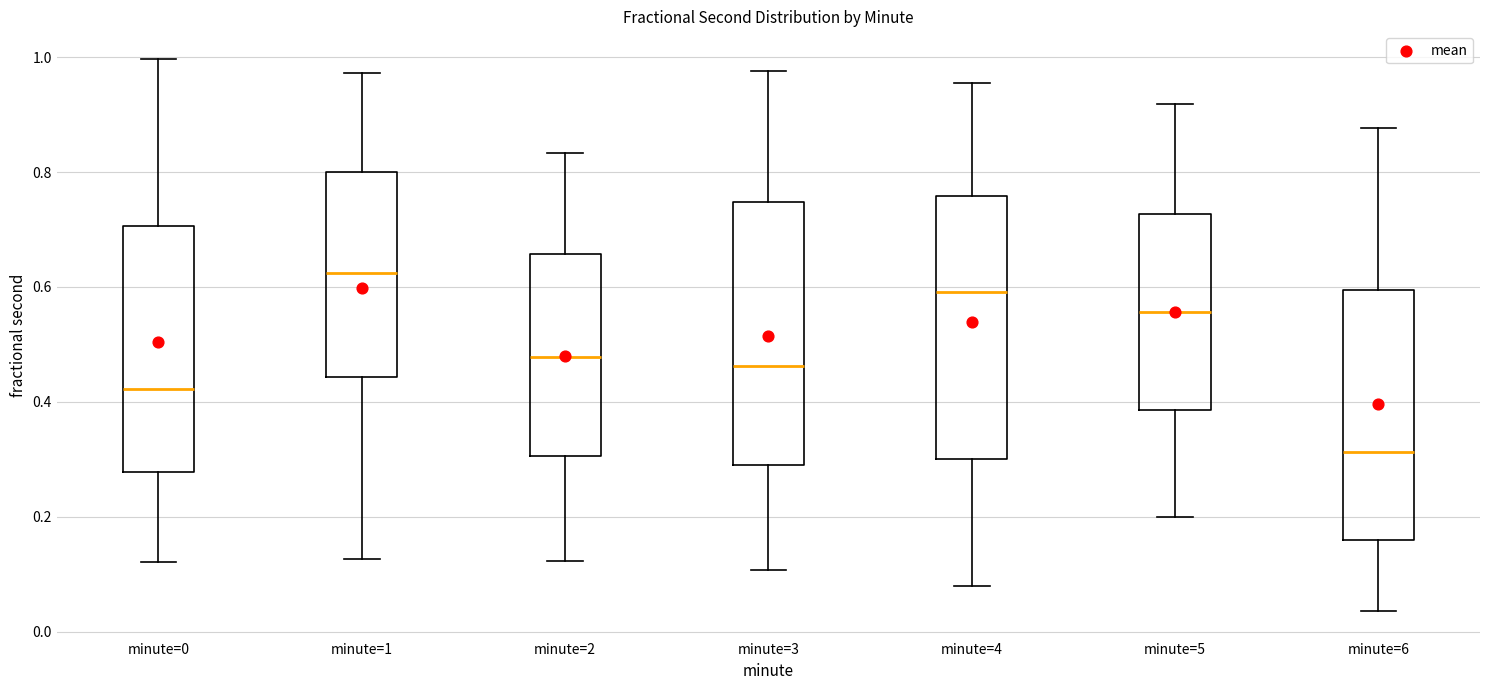

Reading left to right, read every box against the y-axis: the position of its median line, the range the box covers, and the ends of its whiskers. The values are not printed on the chart, so give them approximately, as read against the axis.

minute=0: median 0.42, box 0.28 to 0.70, whiskers 0.12 to 1.00
minute=1: median 0.62, box 0.44 to 0.80, whiskers 0.12 to 0.98
minute=2: median 0.48, box 0.30 to 0.66, whiskers 0.12 to 0.84
minute=3: median 0.46, box 0.28 to 0.74, whiskers 0.10 to 0.98
minute=4: median 0.60, box 0.30 to 0.76, whiskers 0.08 to 0.96
minute=5: median 0.56, box 0.38 to 0.72, whiskers 0.20 to 0.92
minute=6: median 0.32, box 0.16 to 0.60, whiskers 0.04 to 0.88